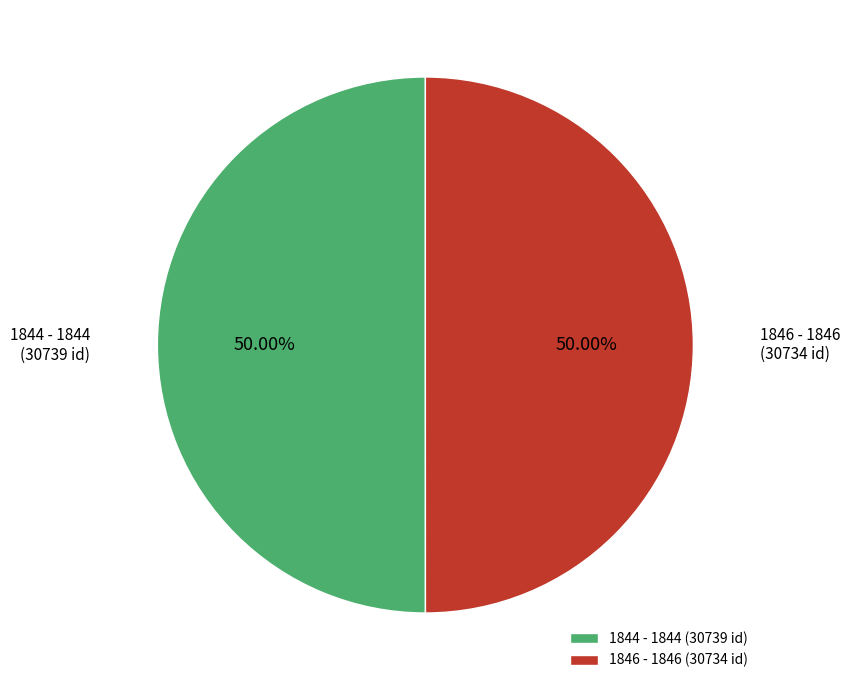

Count the number of slices in the pie.

2